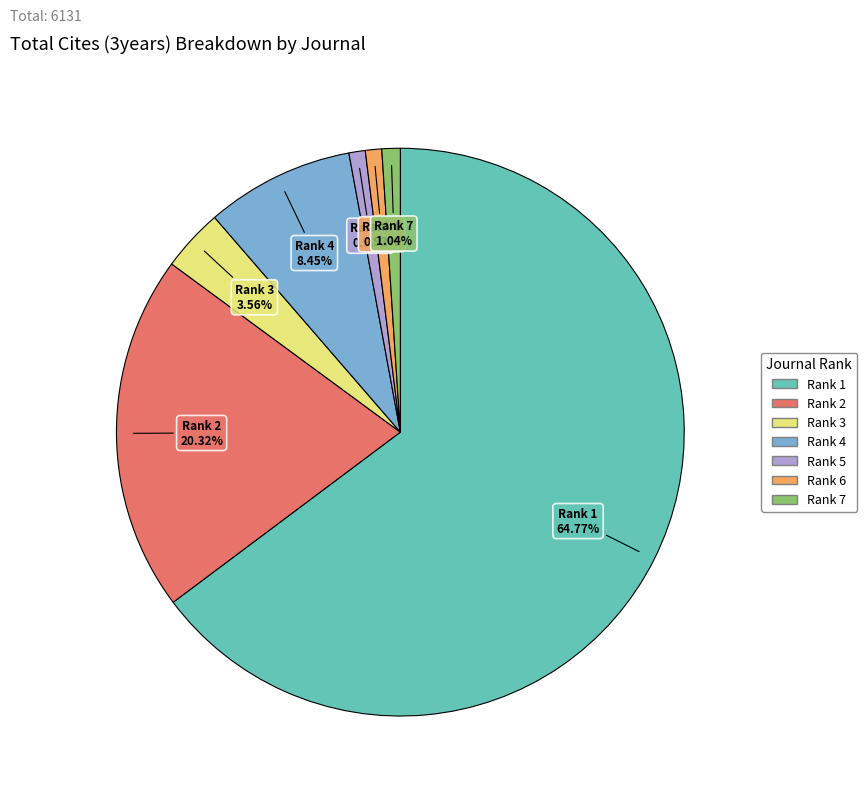

Does any single category account for the majority?

Yes